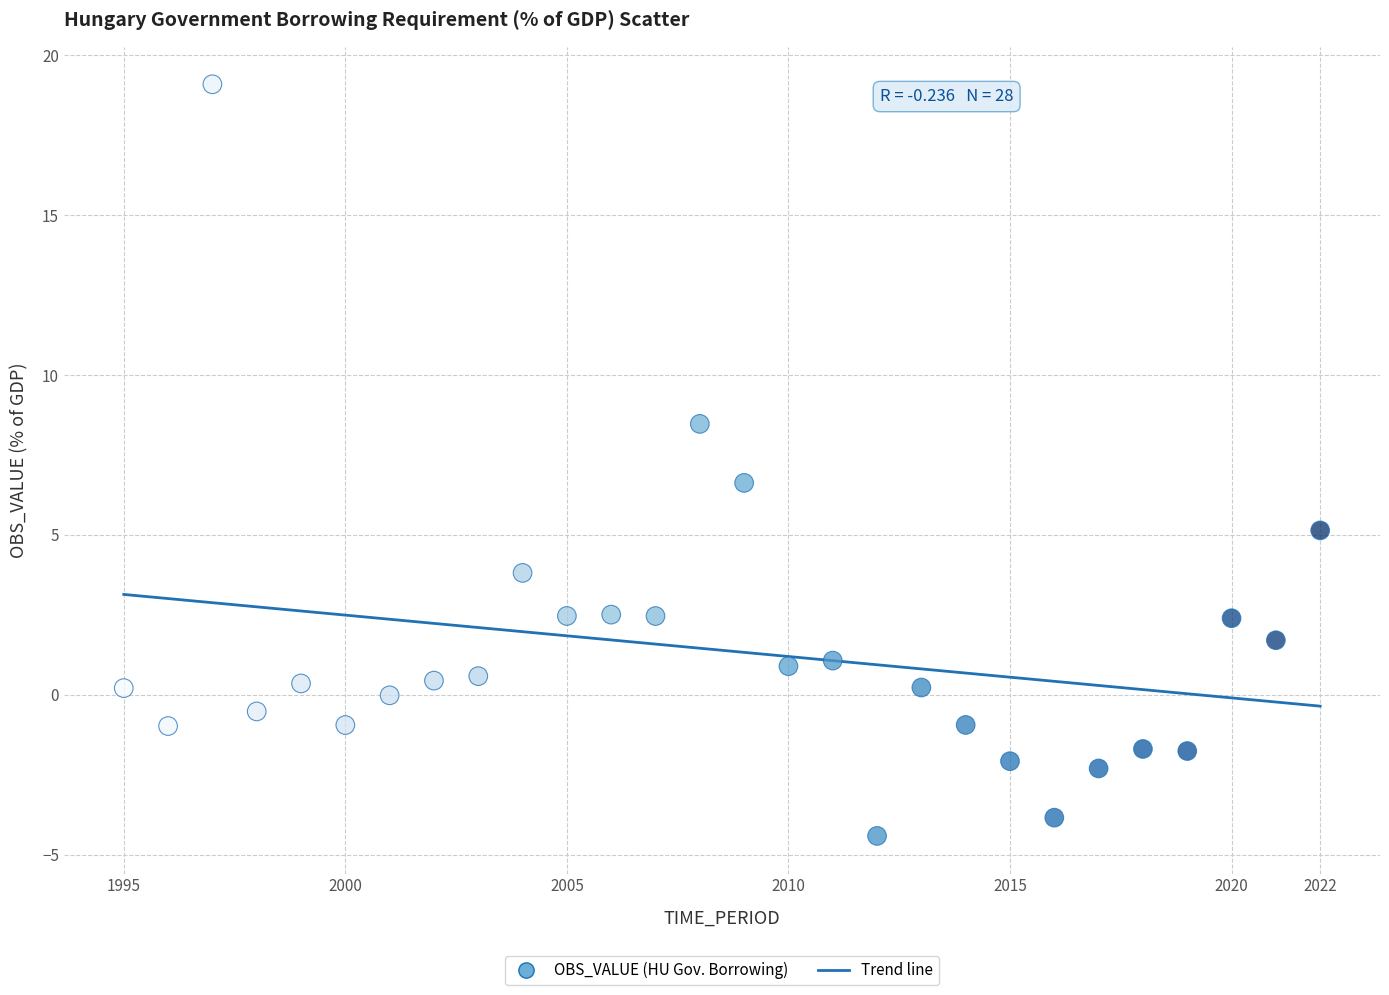

What is the range of X values (max minus min)?

27.0